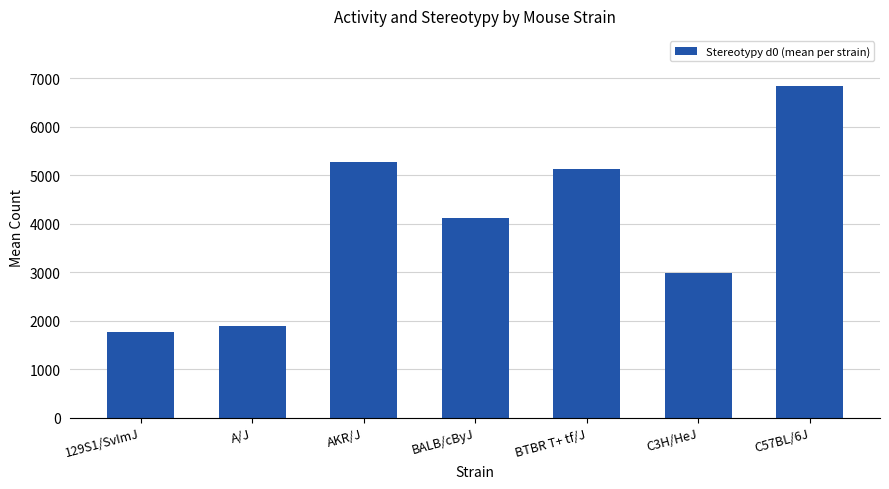

Where does the data first go above 4106?

AKR/J